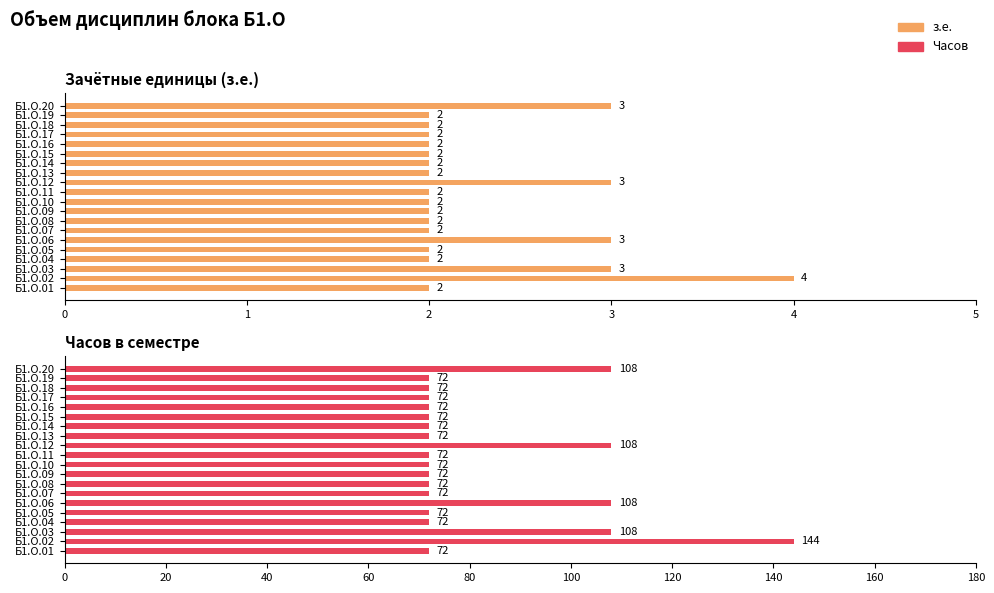

What is the value of the Часов bar at the 8th from the left?

72